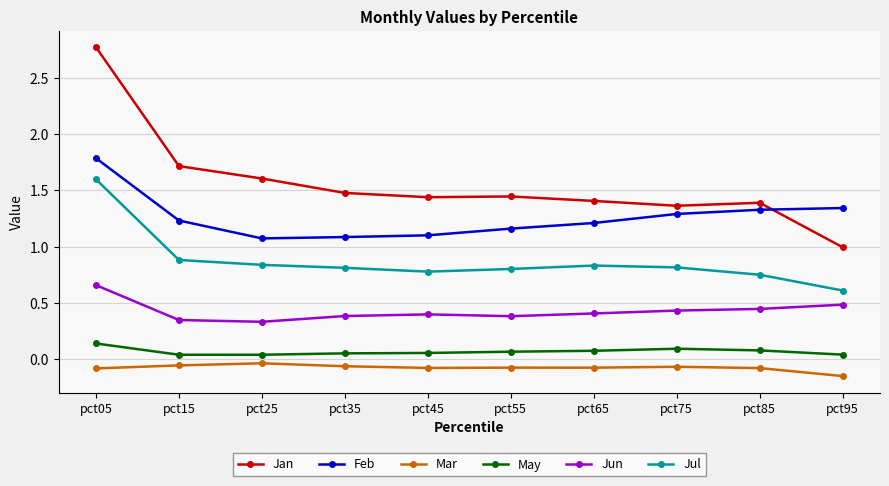

At pct05, list the series in order from largest to smallest.

Jan, Feb, Jul, Jun, May, Mar